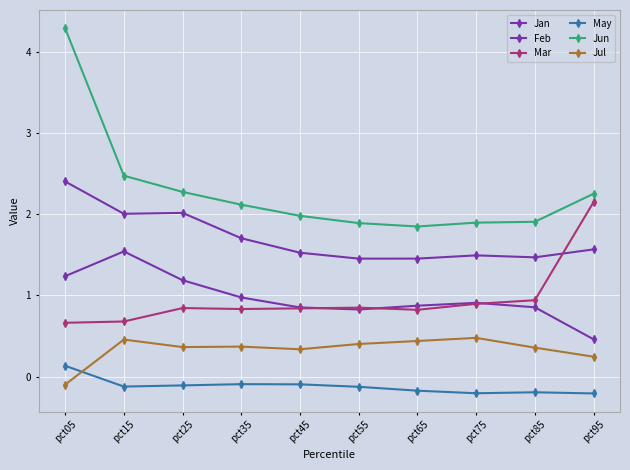

Is this an area chart (filled region under the line)?

No